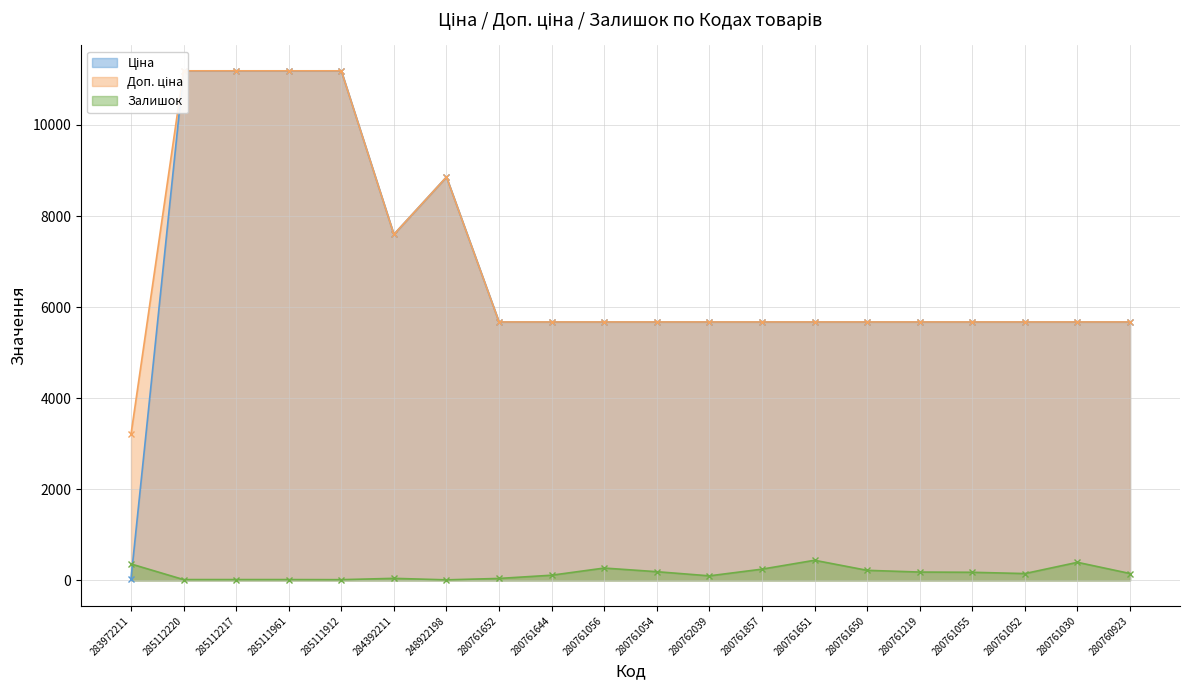

Which series has the largest total across all categories?

Доп. ціна